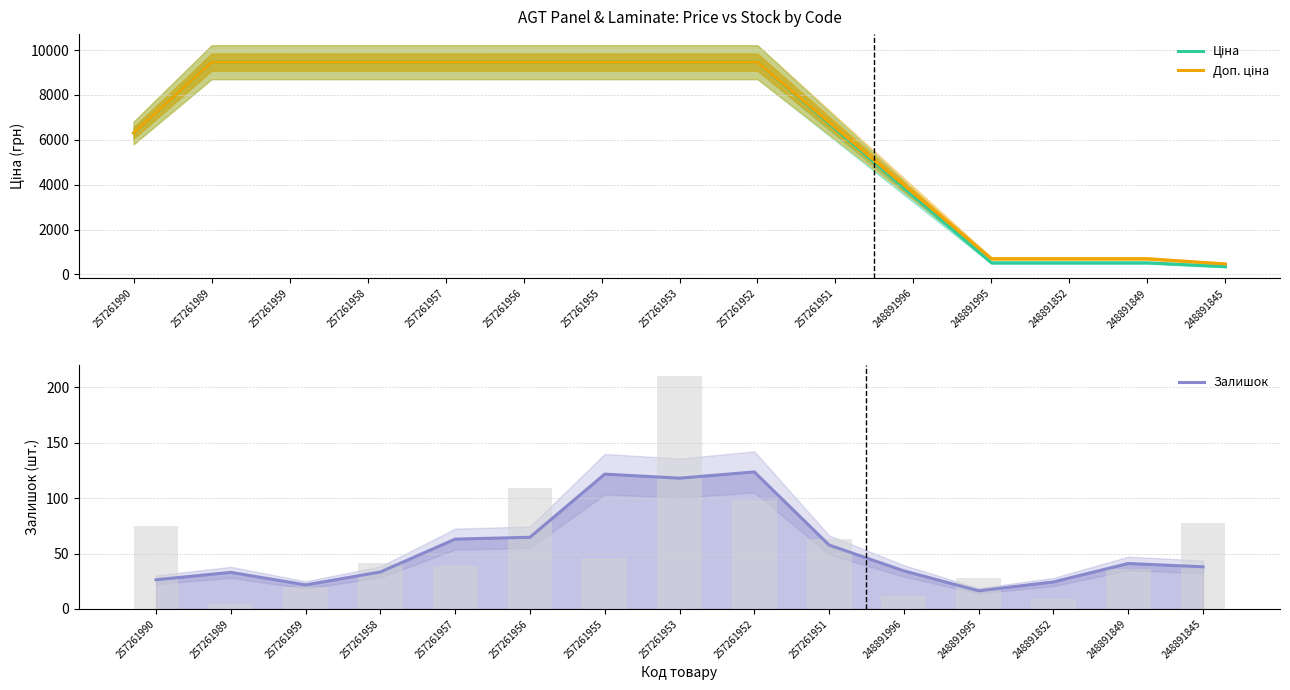

Which has a higher value, 257261955 or 257261990?

257261955